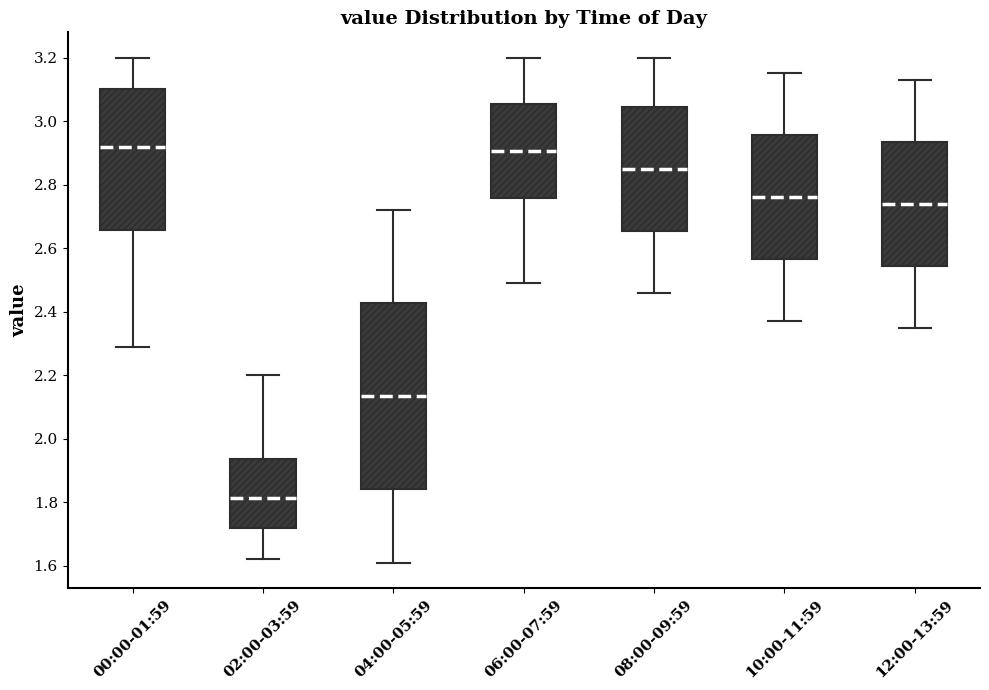

Reading left to right, transcribe this box plot: for each box, give where its median line is, the range the box spans, and where its two whiskers end, as read against the y-axis. The values are not printed on the chart, so give them approximately, as read against the axis.

00:00-01:59: median 2.92, box 2.66 to 3.10, whiskers 2.30 to 3.20
02:00-03:59: median 1.82, box 1.72 to 1.94, whiskers 1.62 to 2.20
04:00-05:59: median 2.14, box 1.84 to 2.42, whiskers 1.62 to 2.72
06:00-07:59: median 2.90, box 2.76 to 3.06, whiskers 2.50 to 3.20
08:00-09:59: median 2.86, box 2.66 to 3.04, whiskers 2.46 to 3.20
10:00-11:59: median 2.76, box 2.56 to 2.96, whiskers 2.38 to 3.16
12:00-13:59: median 2.74, box 2.54 to 2.94, whiskers 2.36 to 3.14